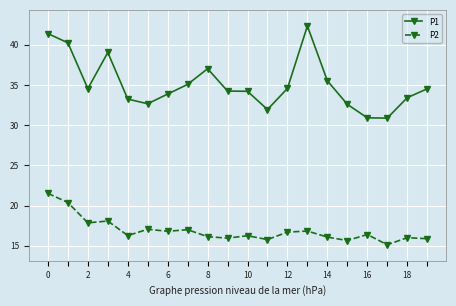

What is the value of the P2 point at the 4th from the left?

18.1